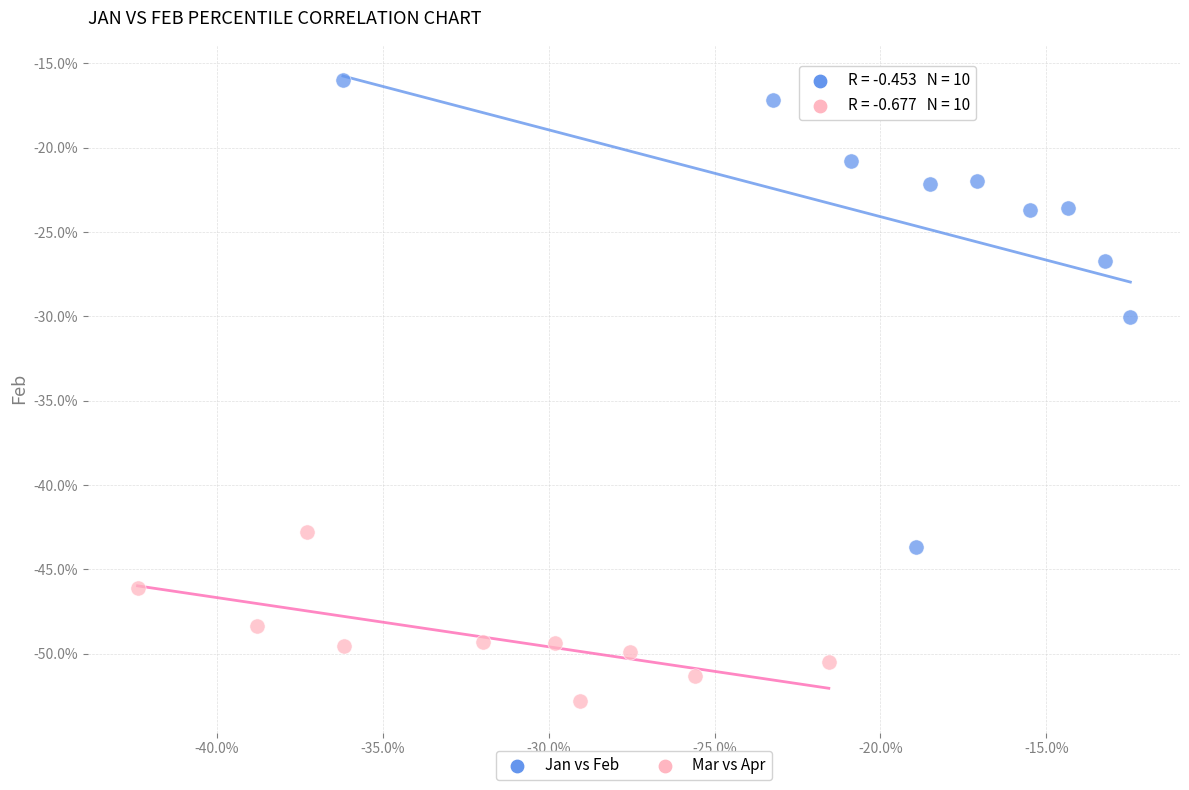

Which series reaches the minimum Y coordinate?

Mar vs Apr